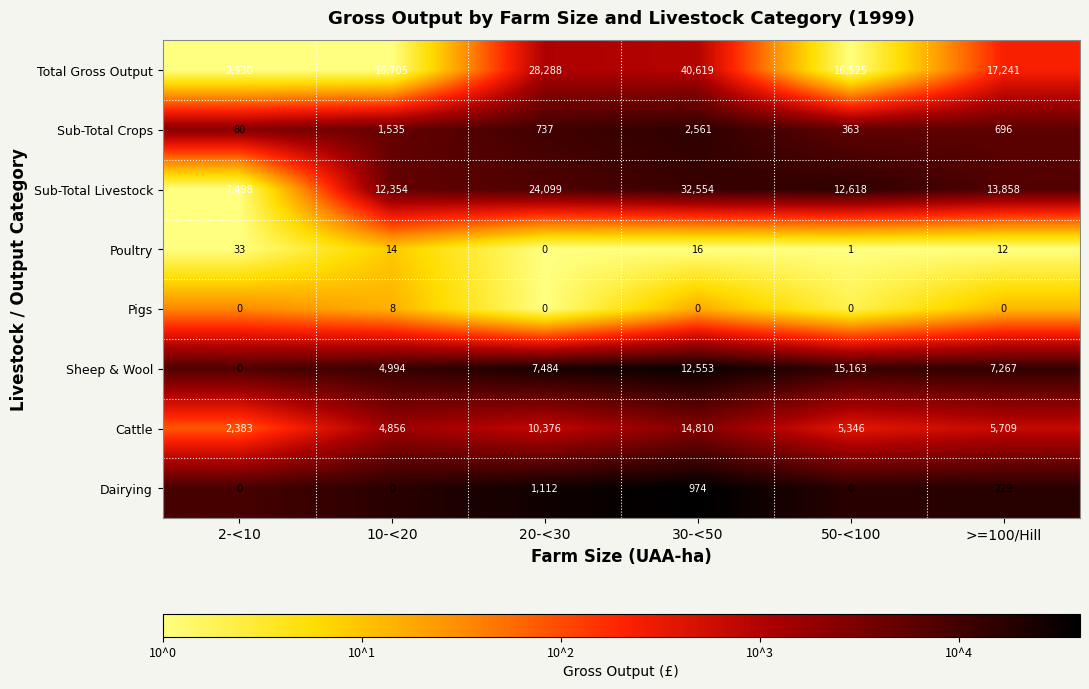

True or false: Sub-Total Crops has a value of 737 at 20-<30.

True